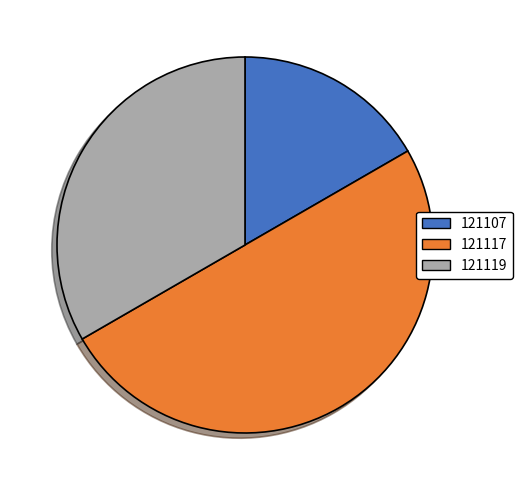

How many segments does this pie chart have?

3